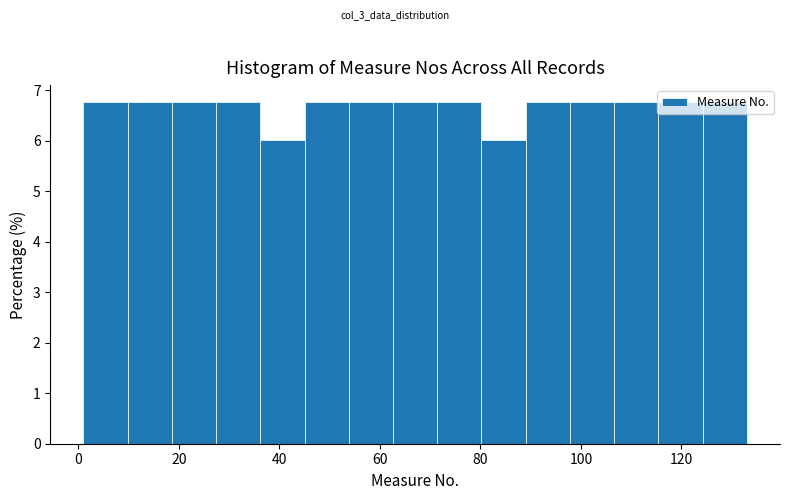

What is the height of the bar covering 71.4 to 80.2 on the x-axis? Neither the bar edges nor the heights are printed on the chart, so give them approximately, as read against the axes.

6.8